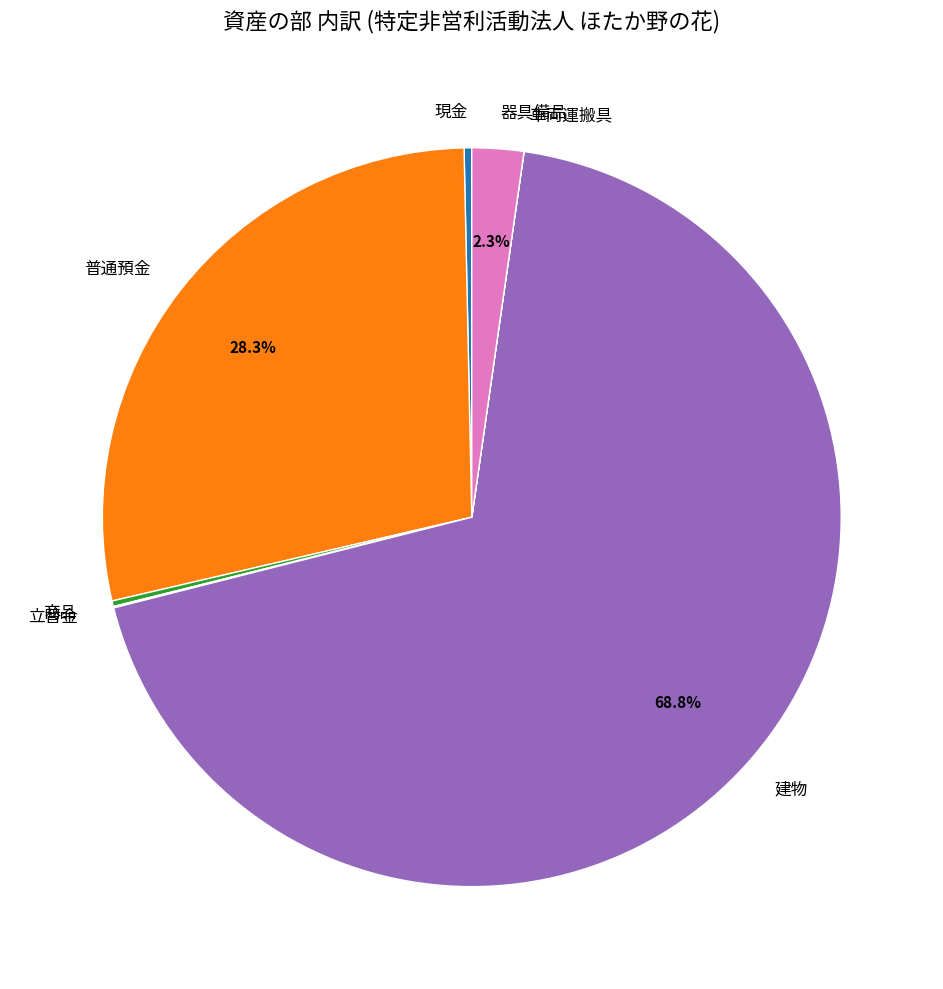

To the nearest percent, what is the difference between the 器具備品 and 普通預金 slice percentages?

26%